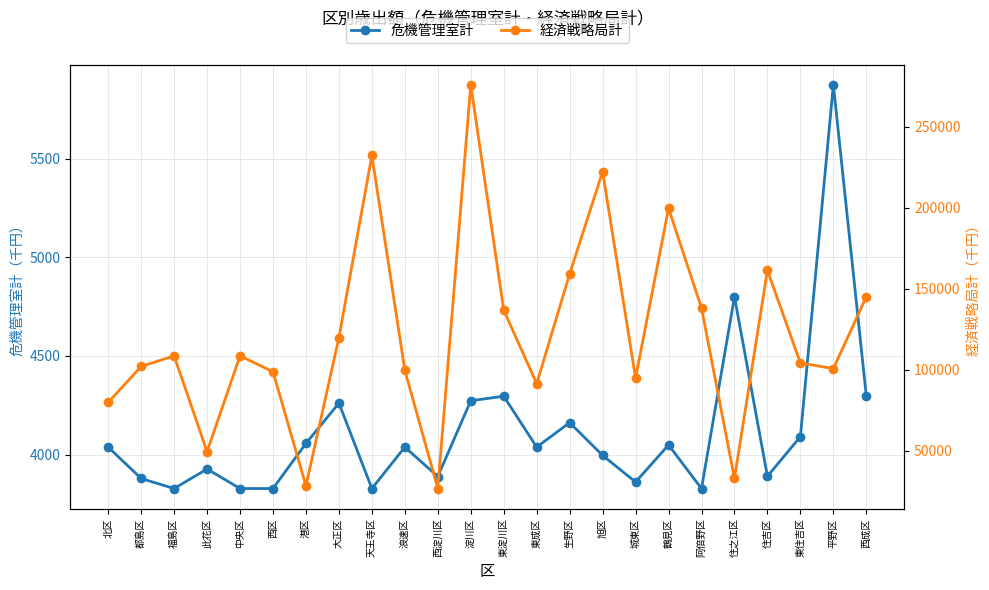

What are all the series names shown in the legend?

危機管理室計, 経済戦略局計